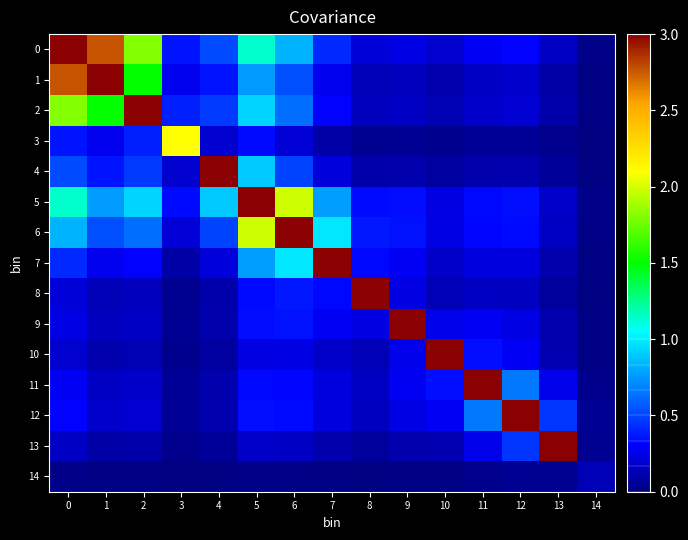

Rank the series by their maximum value, from highest to lowest.

0, 5, 6, 1, 2, 12, 7, 11, 4, 9, 13, 10, 8, 3, 14